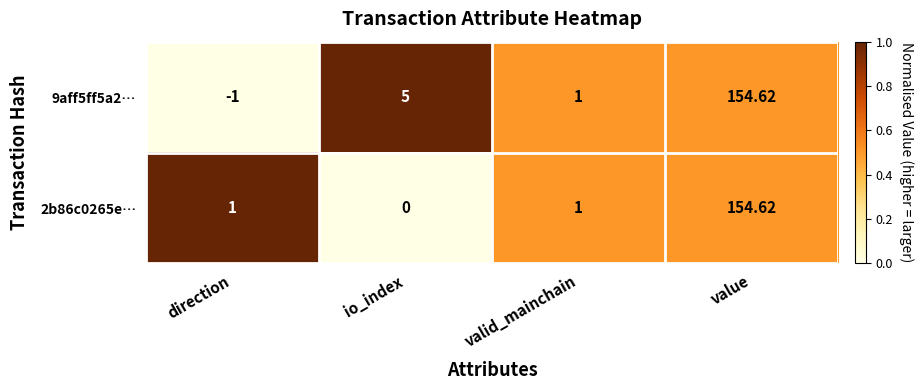

How many values in 9aff5ff5a2… are below zero?

1